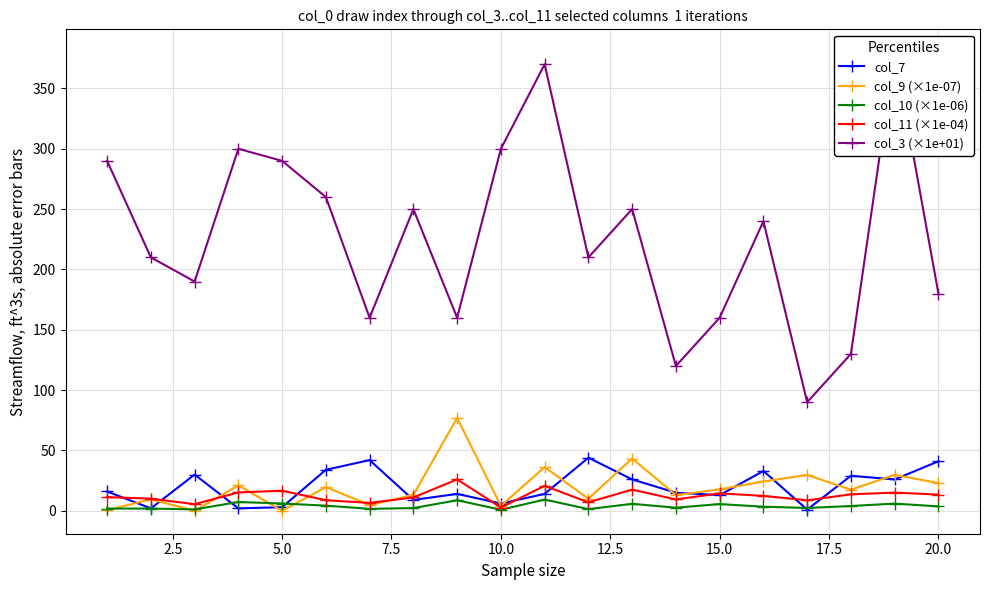

True or false: col_10 (×1e-06) and col_11 (×1e-04) cross at least once.

False